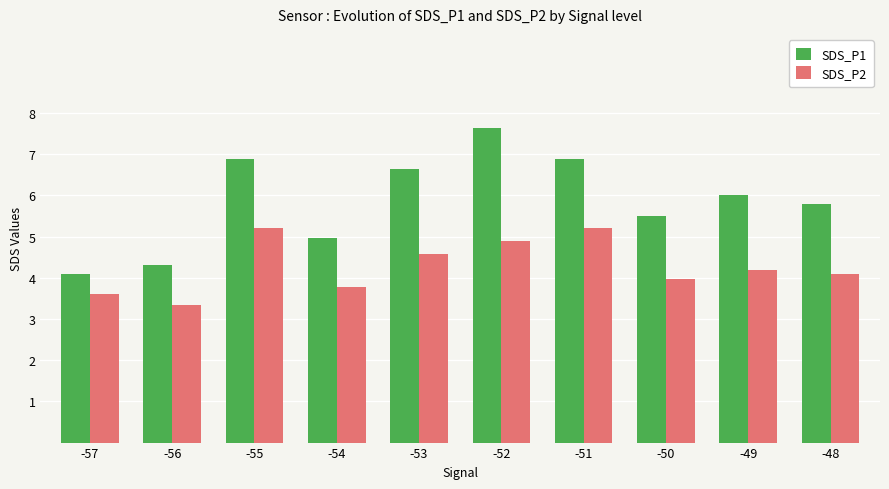

Which category has the highest value in the SDS_P1 series?

-52